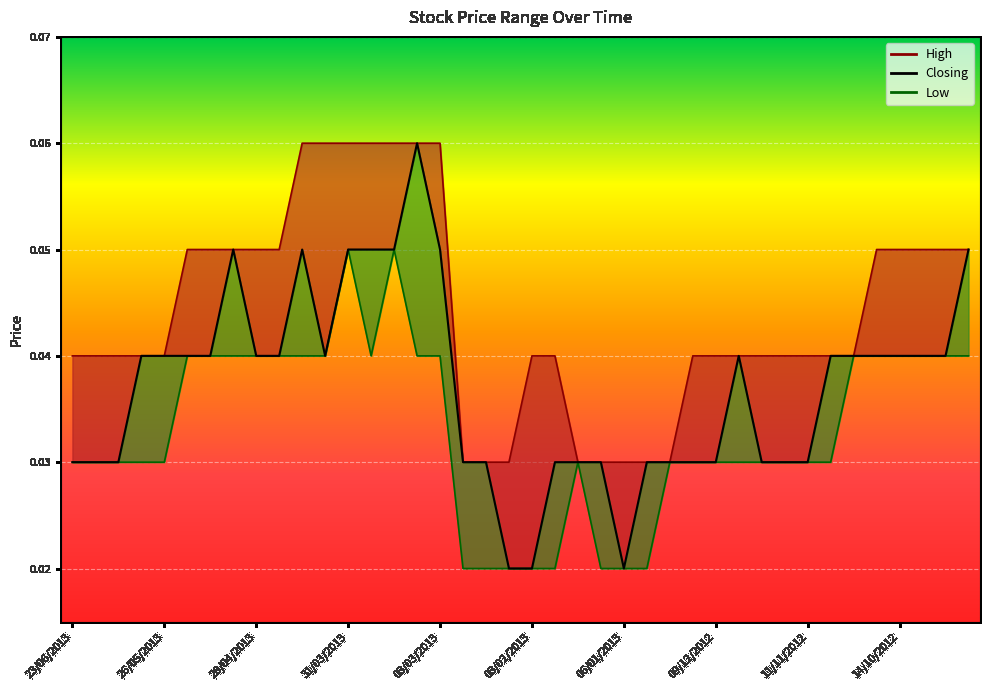

What value does the High series have at 24/03/2013?

0.1